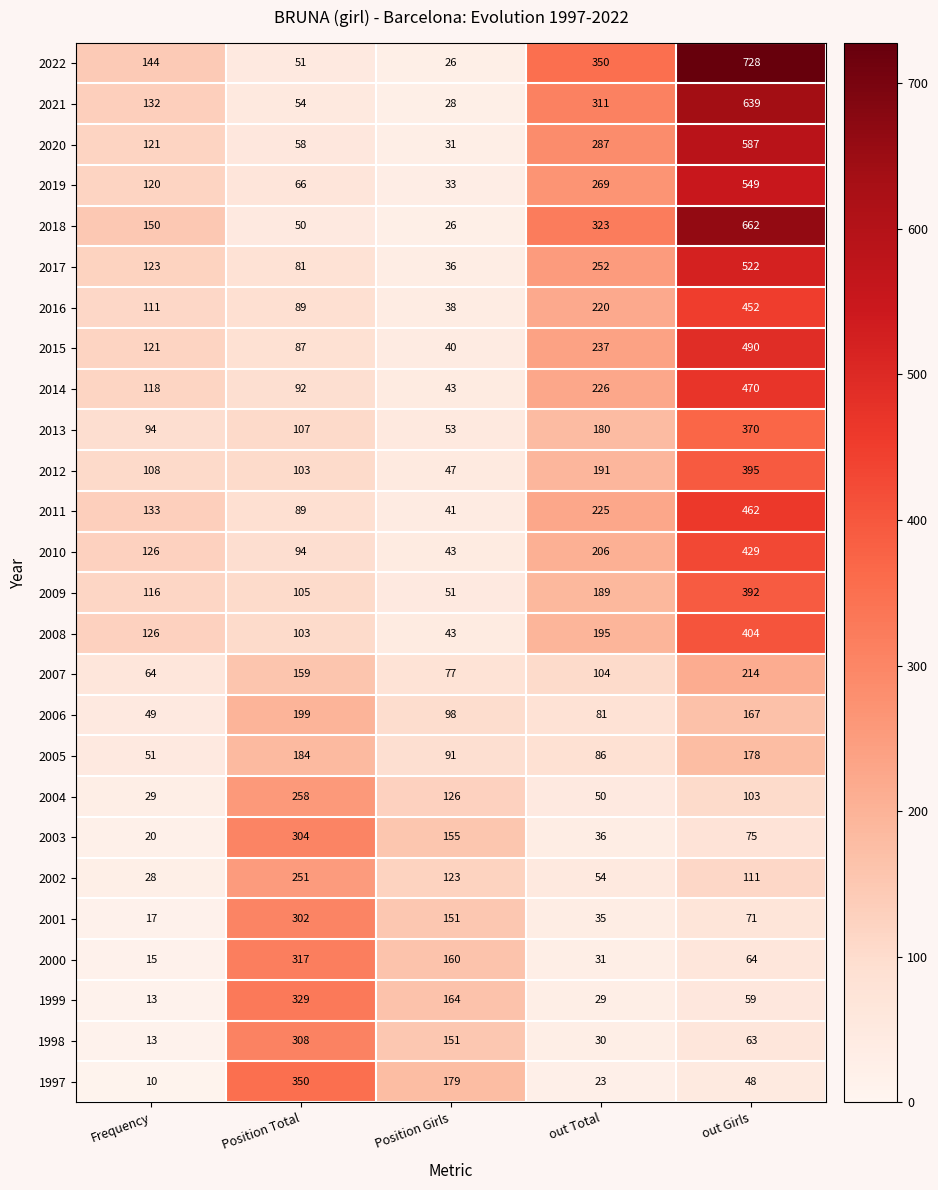

Which series has the largest total across all categories?

2022